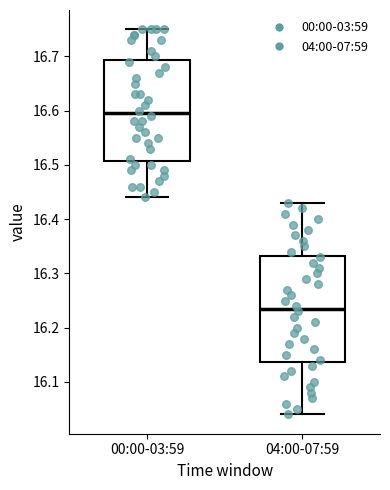

Reading left to right, read every box against the y-axis: the position of its median line, the range the box covers, and the ends of its whiskers. The values are not printed on the chart, so give them approximately, as read against the axis.

00:00-03:59: median 16.60, box 16.51 to 16.69, whiskers 16.44 to 16.75
04:00-07:59: median 16.24, box 16.14 to 16.33, whiskers 16.04 to 16.43